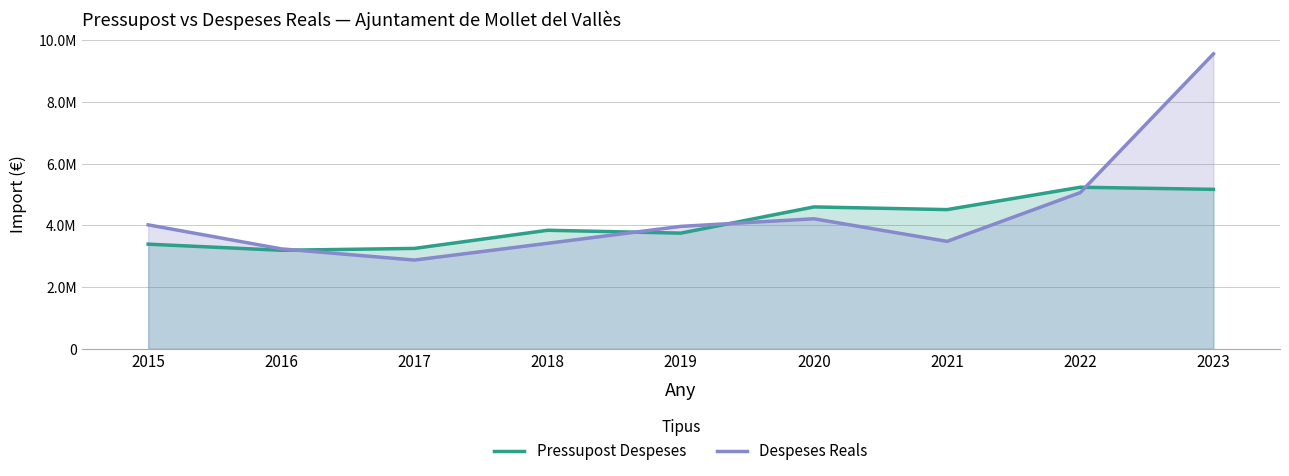

Where does the Pressupost Despeses series first go above 3838778?

2018